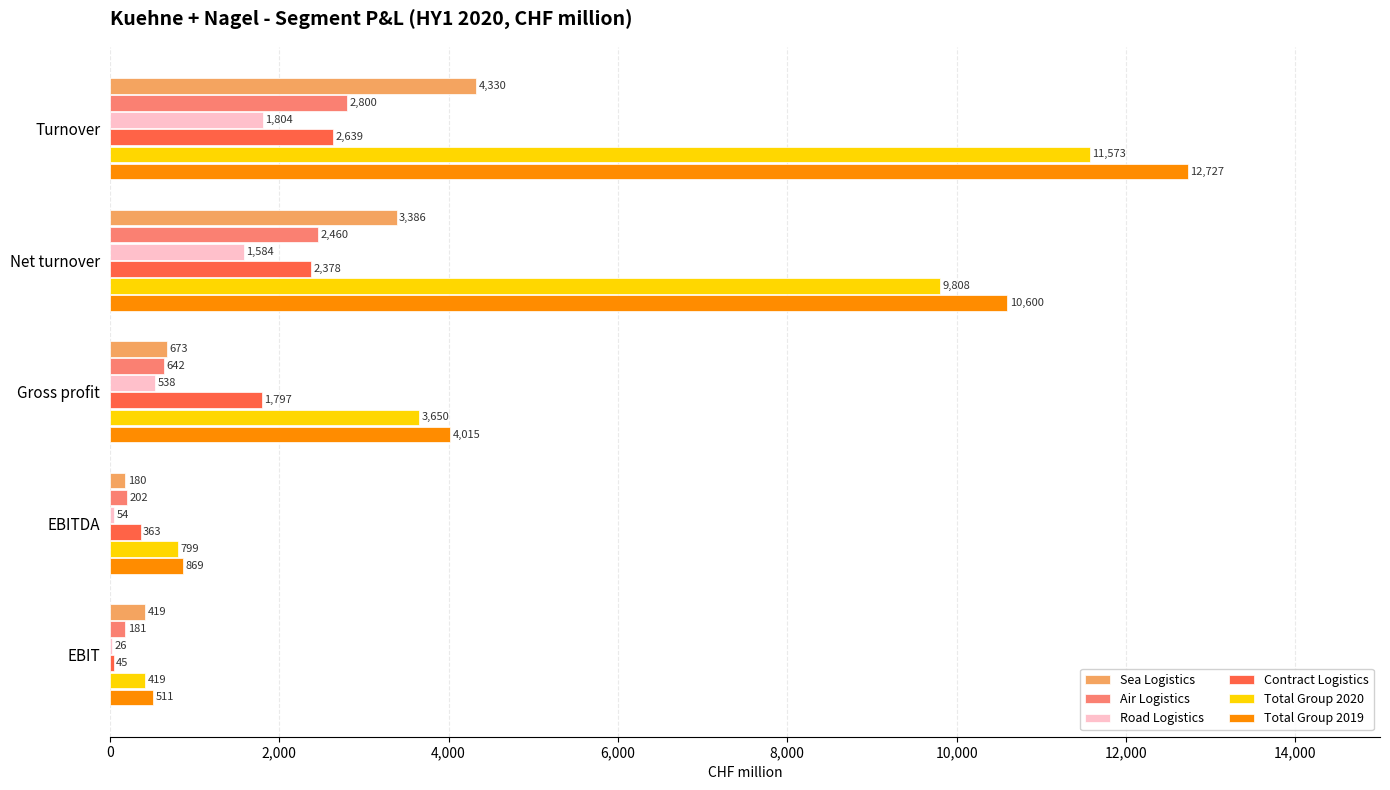

True or false: Total Group 2020 has a value of 1260 at EBITDA.

False